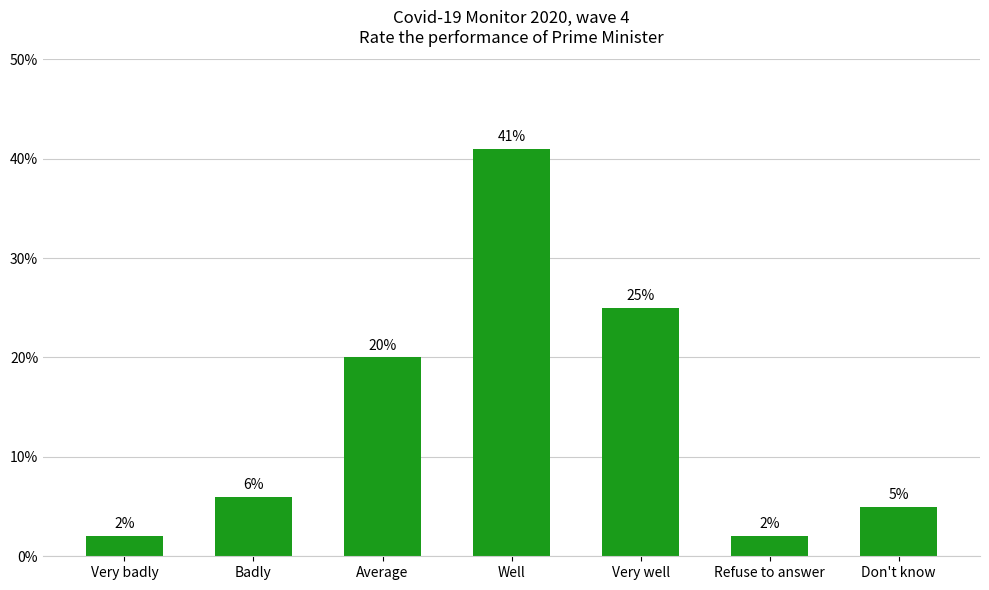

What is the difference between the values at Badly and Very well?

19